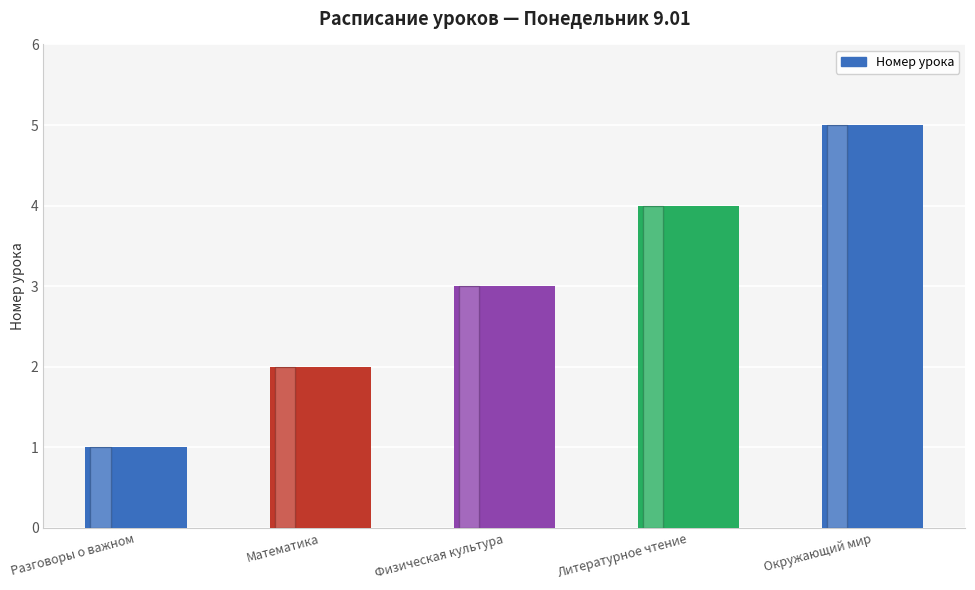

List the labels in order of value, smallest first.

Разговоры о важном, Математика, Физическая культура, Литературное чтение, Окружающий мир